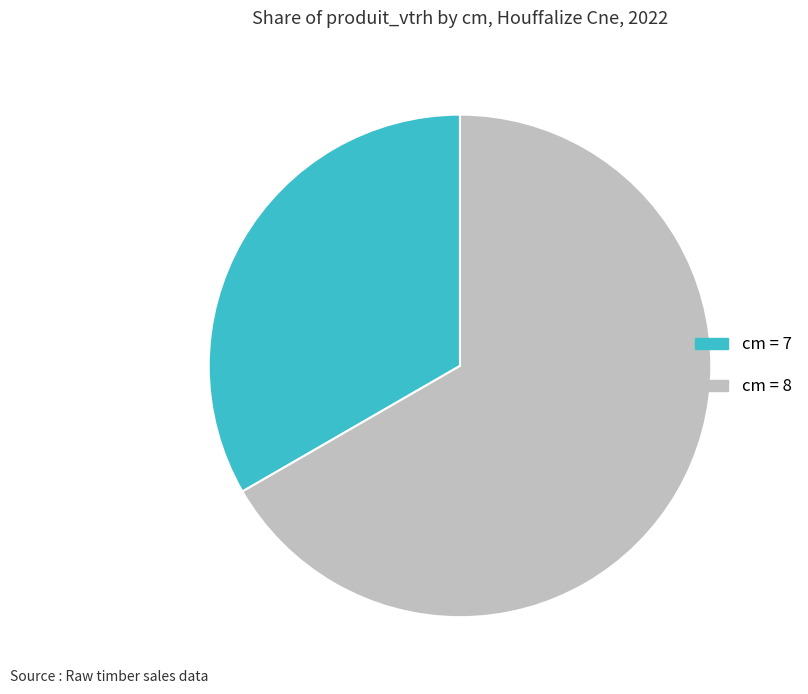

Count the number of slices in the pie.

2